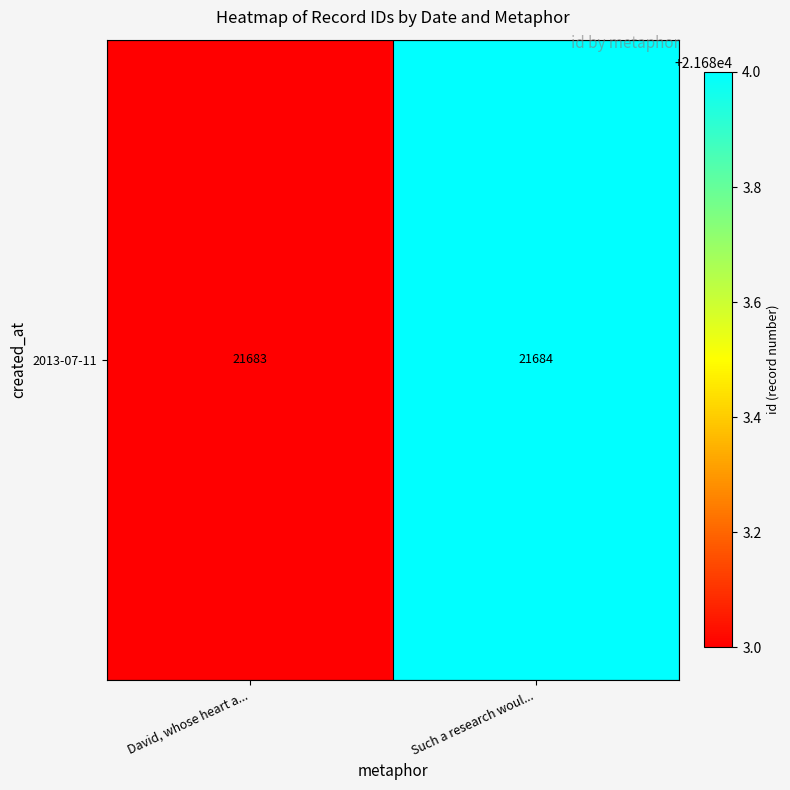

Read the value at Such a research woul....

21684